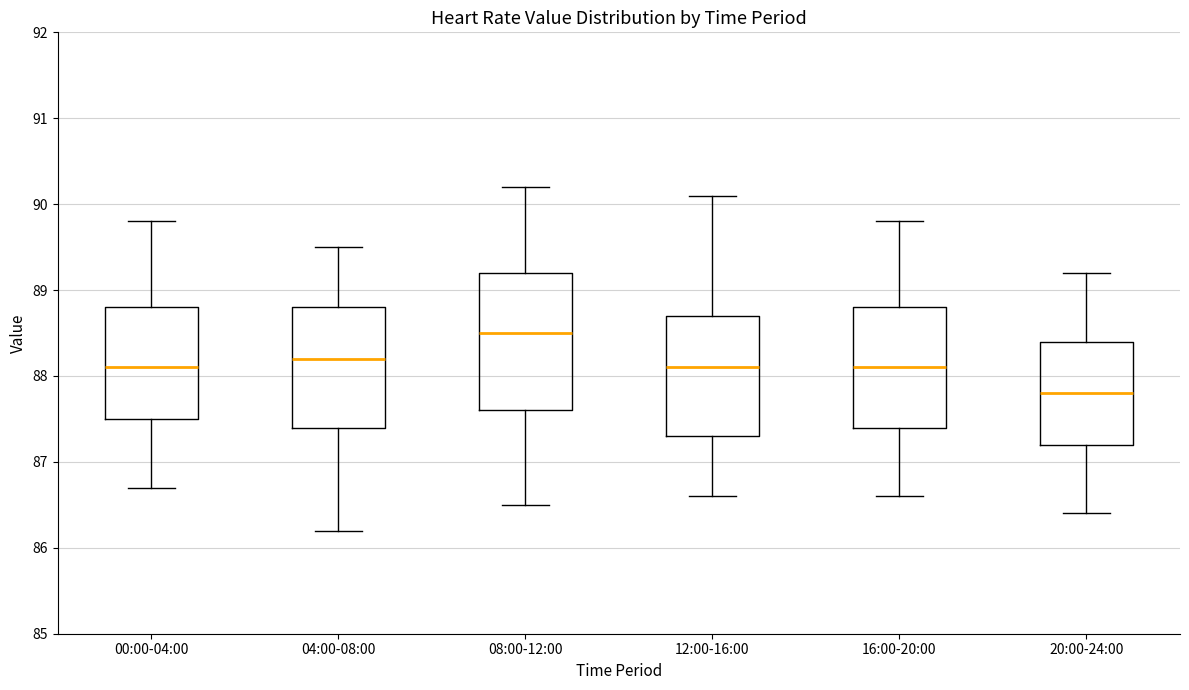

Reading left to right, read every box against the y-axis: the position of its median line, the range the box covers, and the ends of its whiskers. The values are not printed on the chart, so give them approximately, as read against the axis.

00:00-04:00: median 88.1, box 87.5 to 88.8, whiskers 86.7 to 89.8
04:00-08:00: median 88.2, box 87.4 to 88.8, whiskers 86.2 to 89.5
08:00-12:00: median 88.5, box 87.6 to 89.2, whiskers 86.5 to 90.2
12:00-16:00: median 88.1, box 87.3 to 88.7, whiskers 86.6 to 90.1
16:00-20:00: median 88.1, box 87.4 to 88.8, whiskers 86.6 to 89.8
20:00-24:00: median 87.8, box 87.2 to 88.4, whiskers 86.4 to 89.2